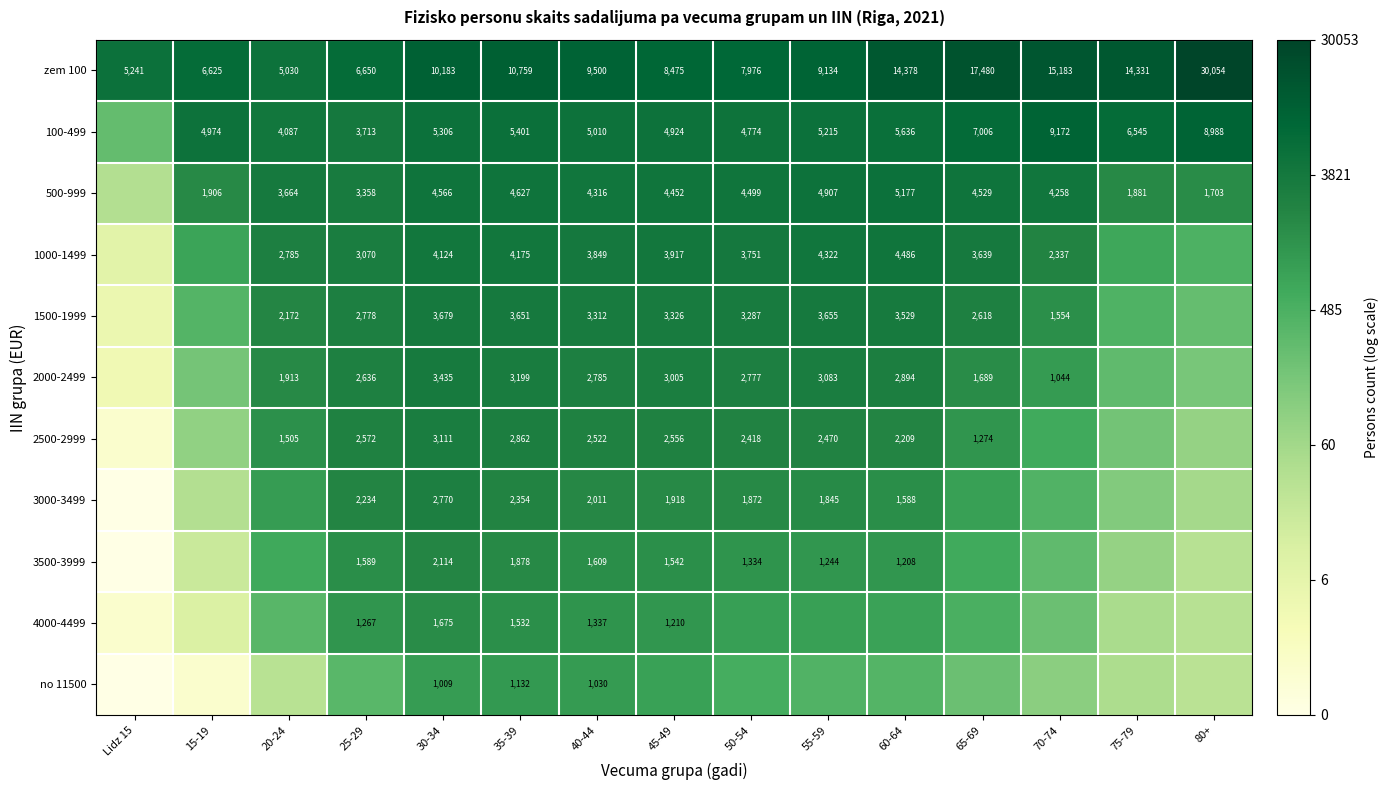

How many distinct data groups are displayed?

11